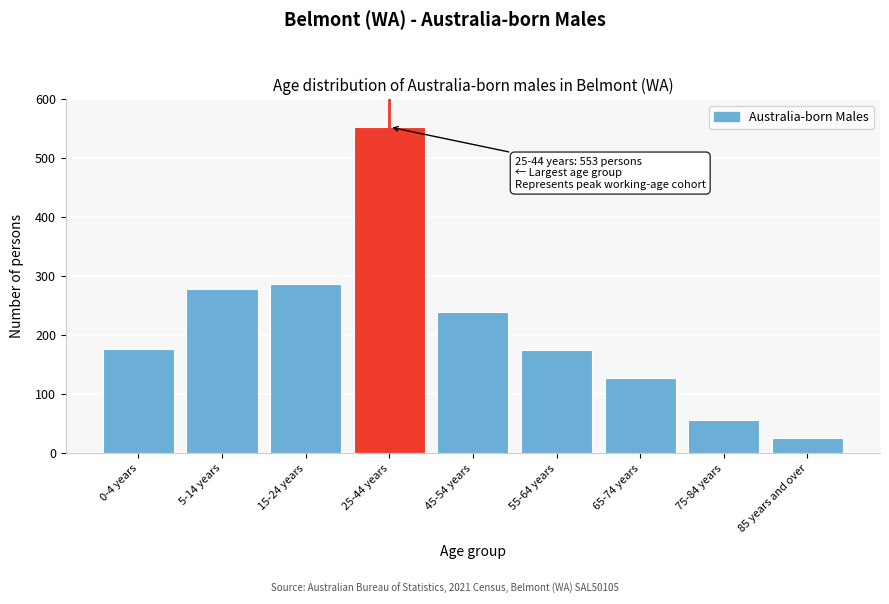

Approximately how many times larger is the value at 65-74 years compared to 55-64 years?

0.7